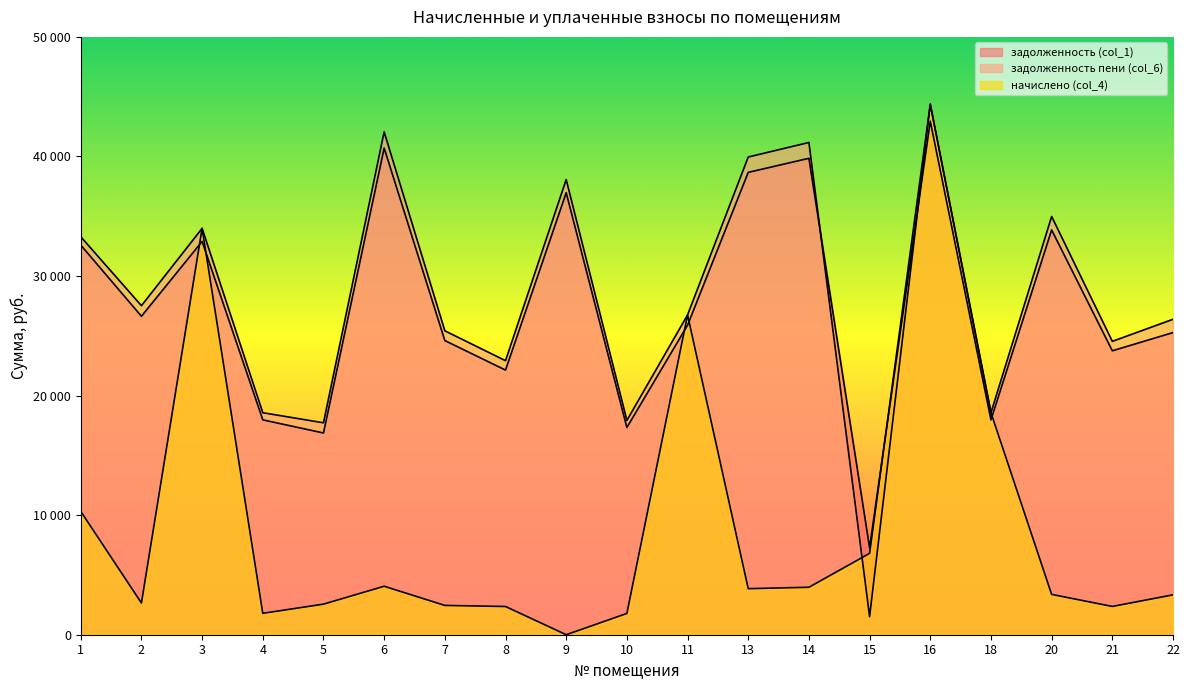

Which series has the widest spread of values?

начислено (col_4)